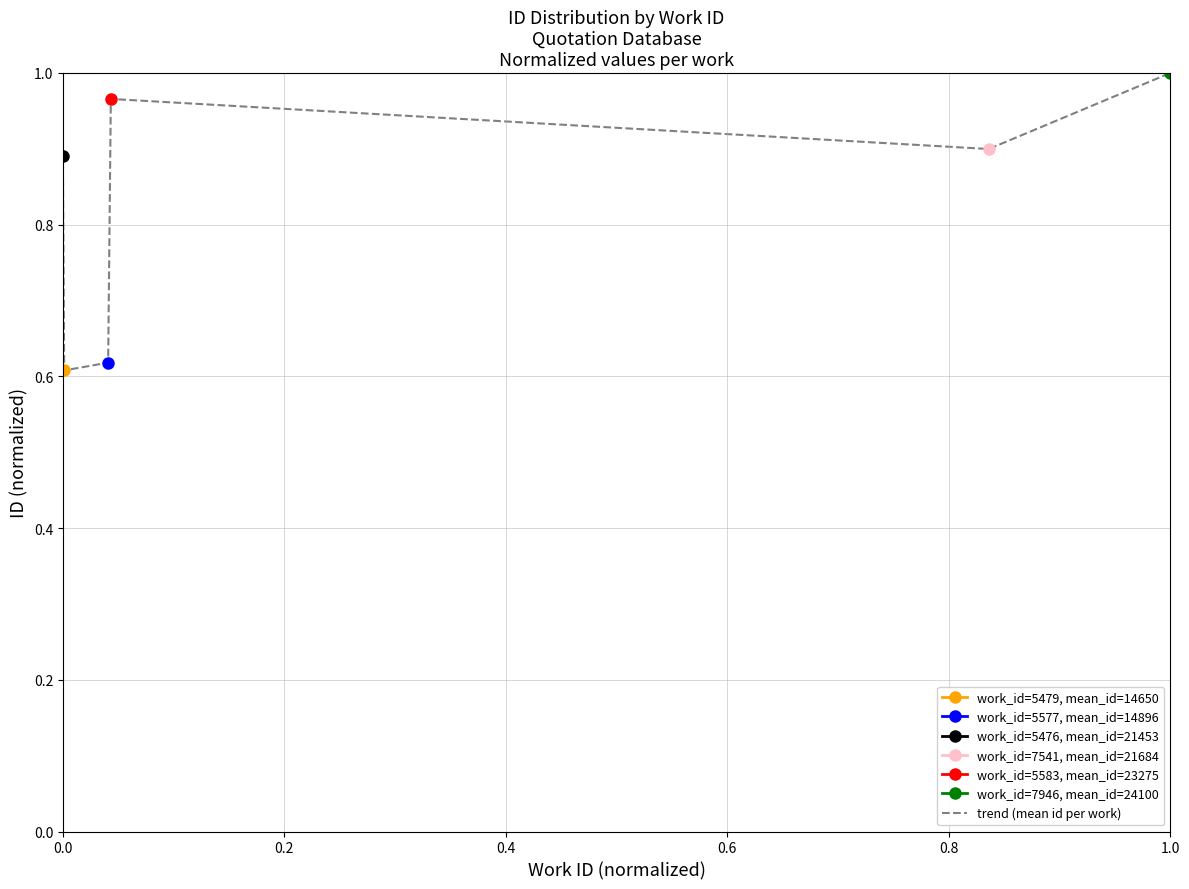

Which label corresponds to the largest value in the chart?

1.0